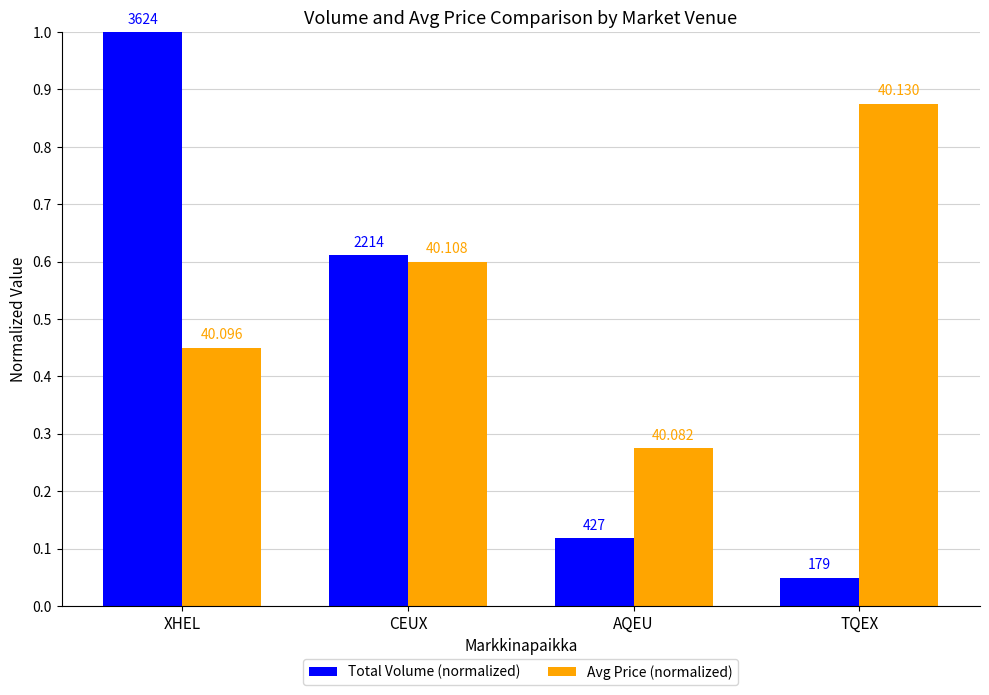

How many bars are there in total?

8